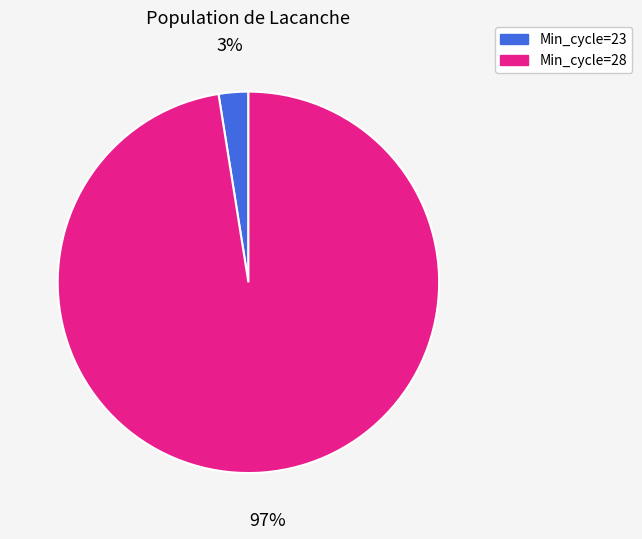

To the nearest percent, what portion does Min_cycle=23 represent?

3%